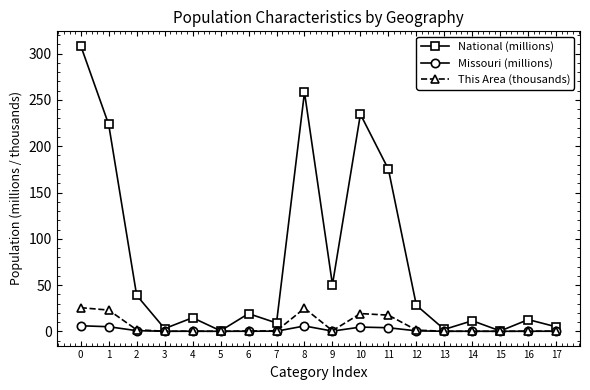

True or false: This Area (thousands) has a value of 0.1 at 14.

True